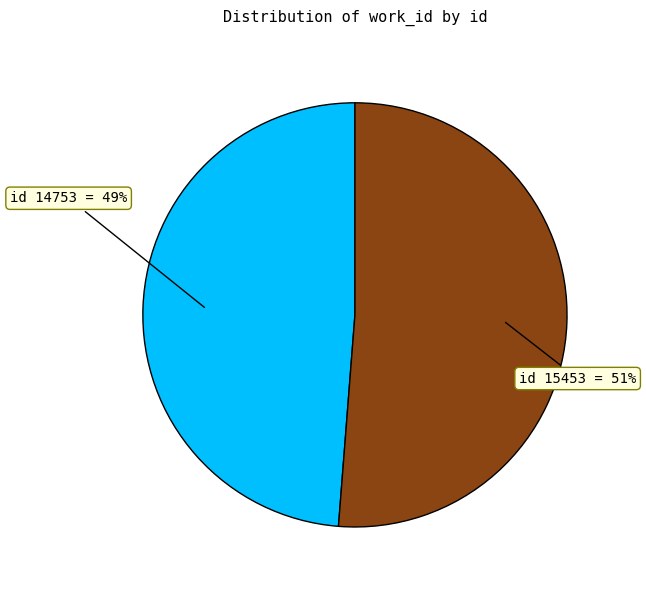

Which category accounts for the majority?

id 15453 = 51%